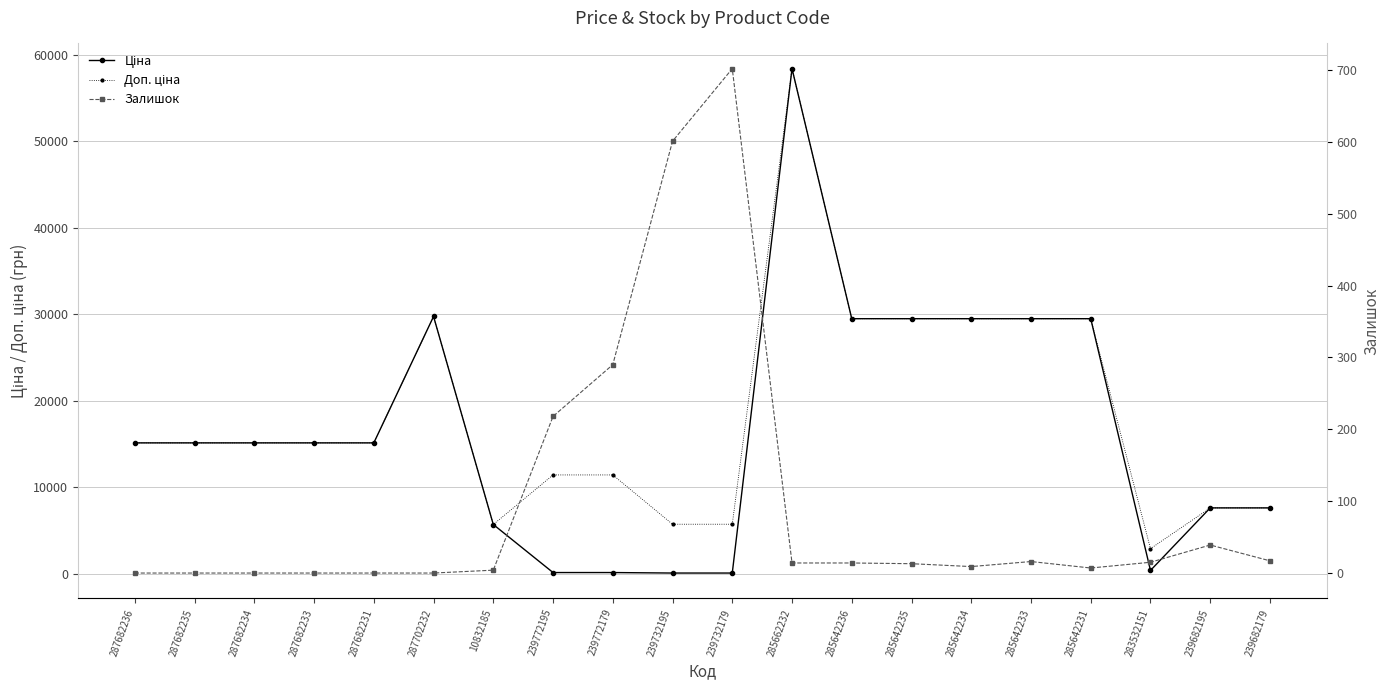

Which series has the largest range (max minus min)?

Ціна